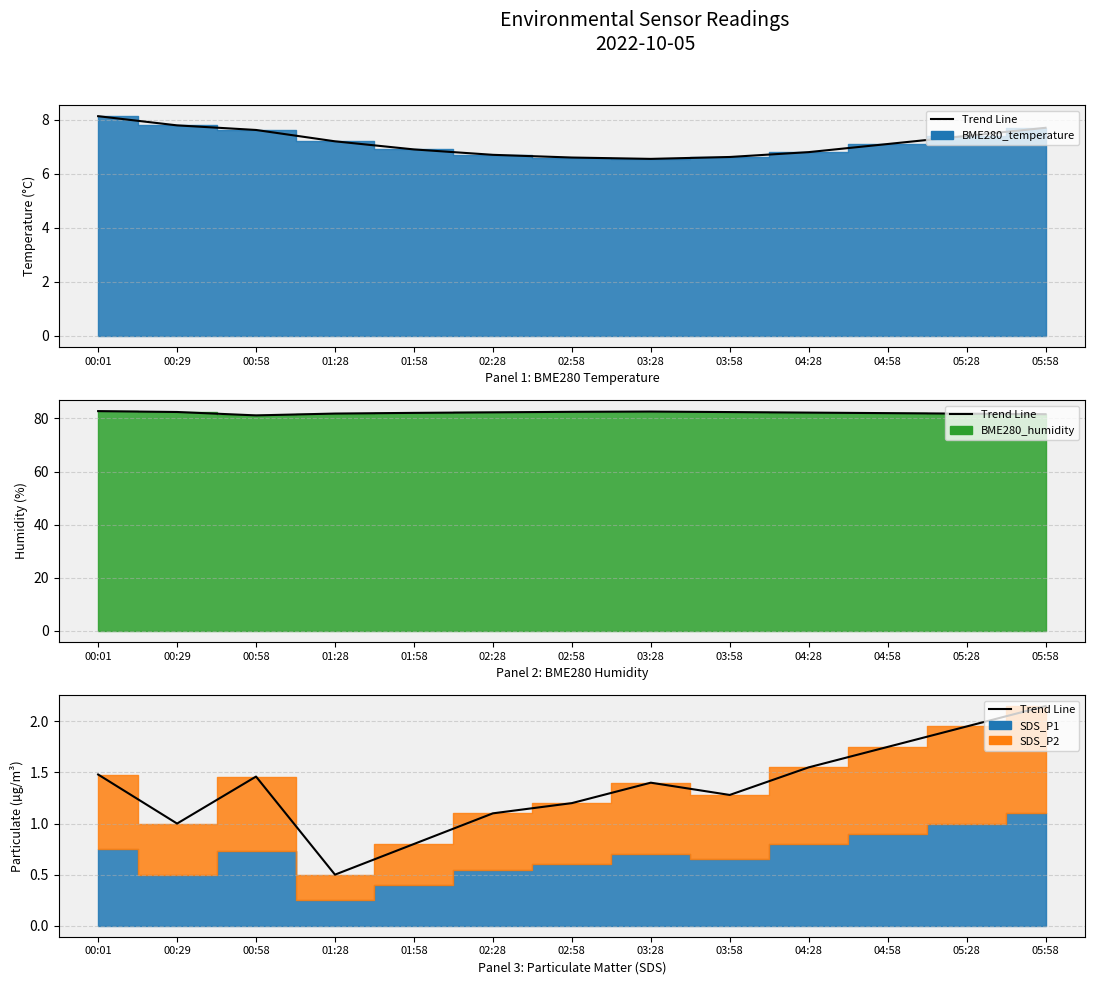

True or false: Trend Line and Inflation Line cross at least once.

False